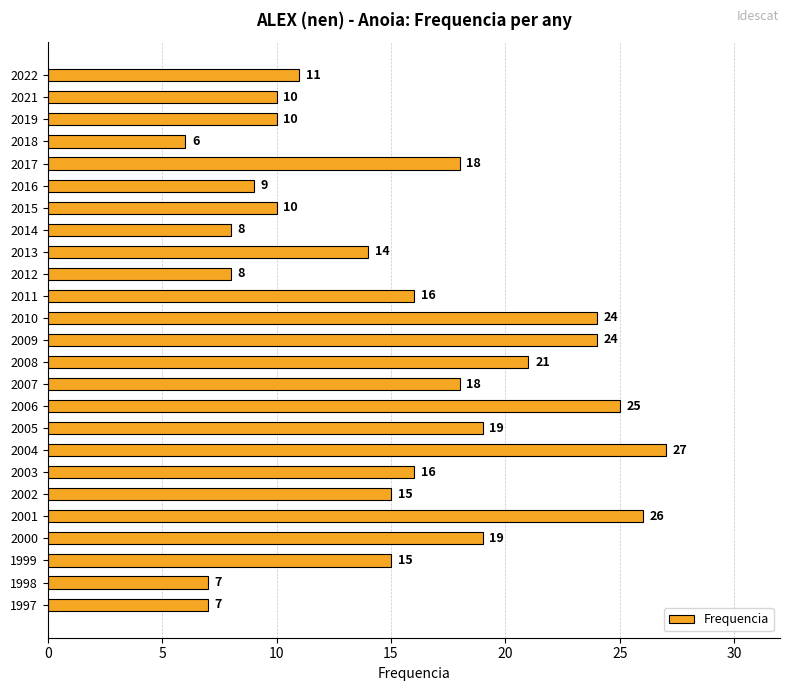

The value at 2008 is 30. True or false?

False